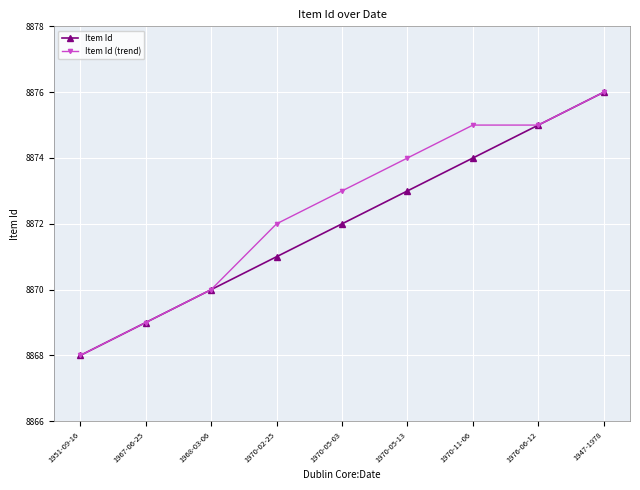

What are all the series names shown in the legend?

Item Id, Item Id (trend)